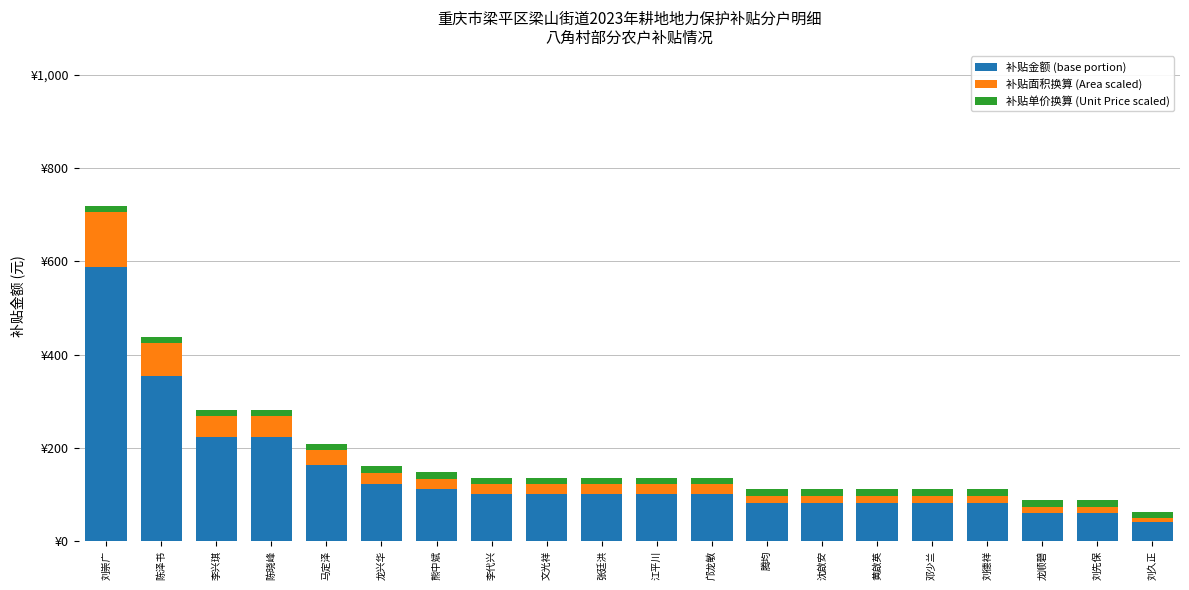

What is the average value of the 补贴单价换算 (Unit Price scaled) series?

14.5